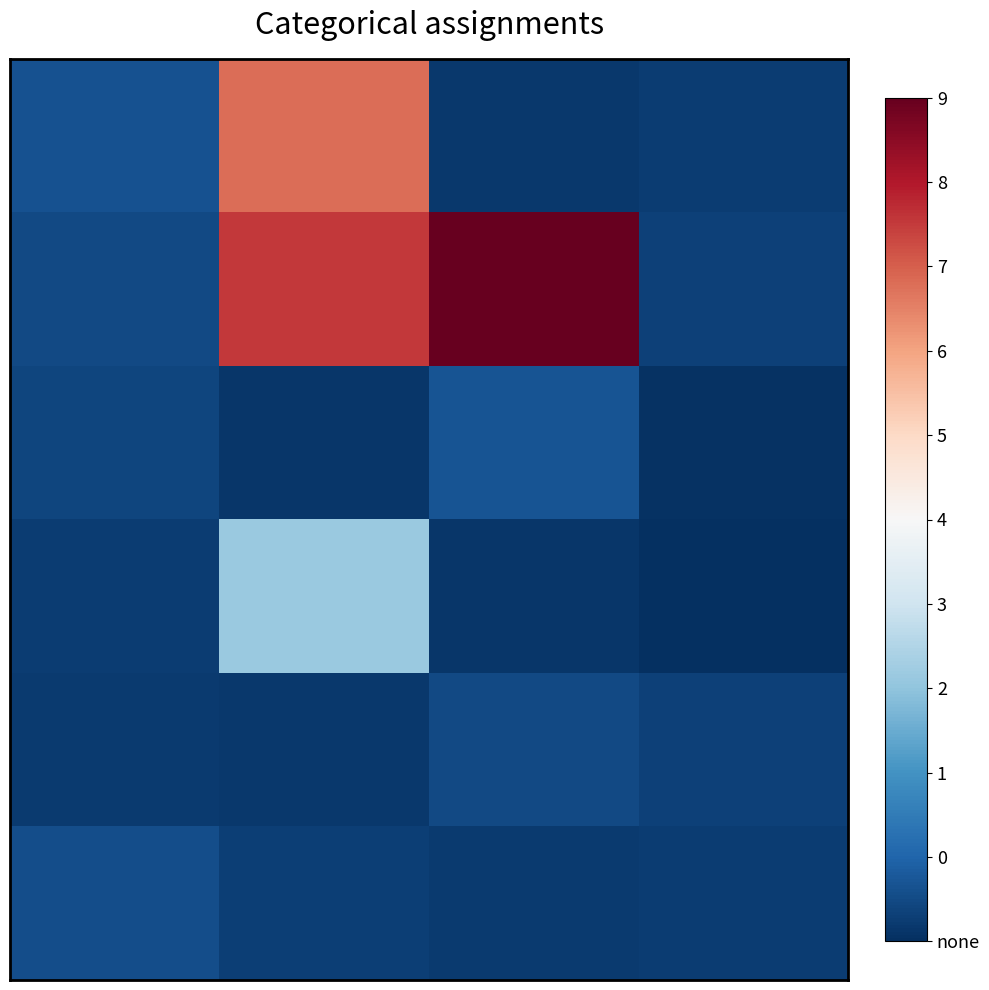

At which category is the sum across all series the highest?

1